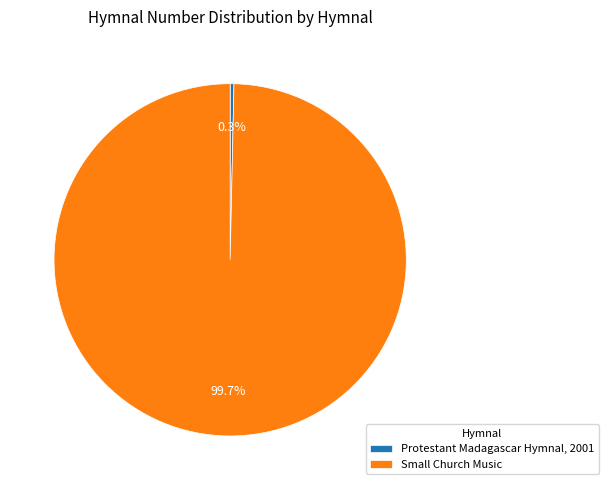

Rank the categories by value from highest to lowest.

Small Church Music, Protestant Madagascar Hymnal, 2001